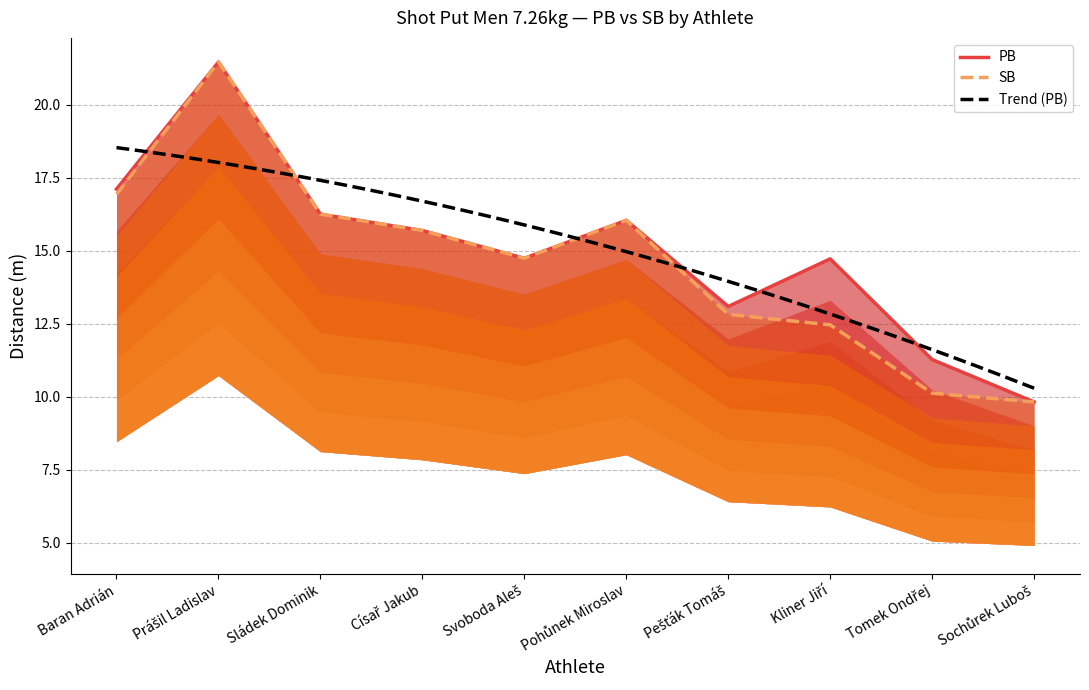

True or false: SB has a value of 16.9 at Baran Adrián.

True